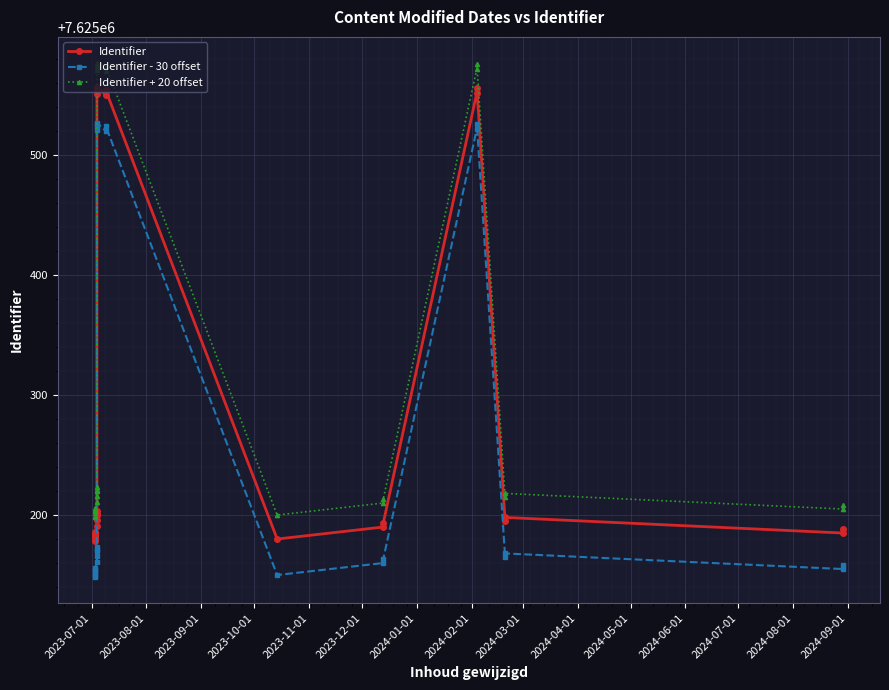

The value of Identifier + 20 offset at 19 is 4532946. True or false?

False